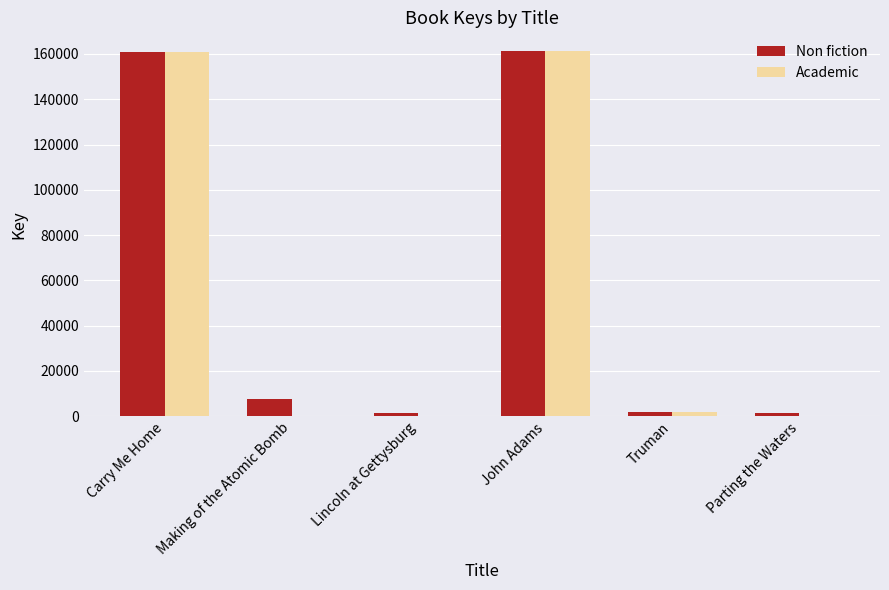

The value of Non fiction at Carry Me Home is 260100. True or false?

False